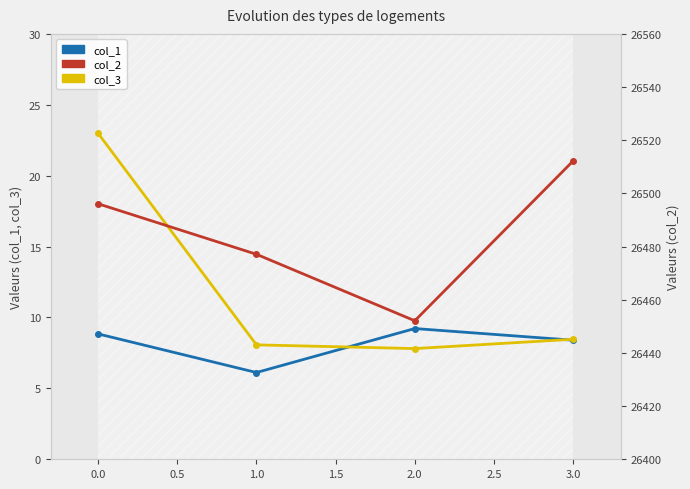

What is the difference between the second highest and second lowest values in the col_2 series?

19.0